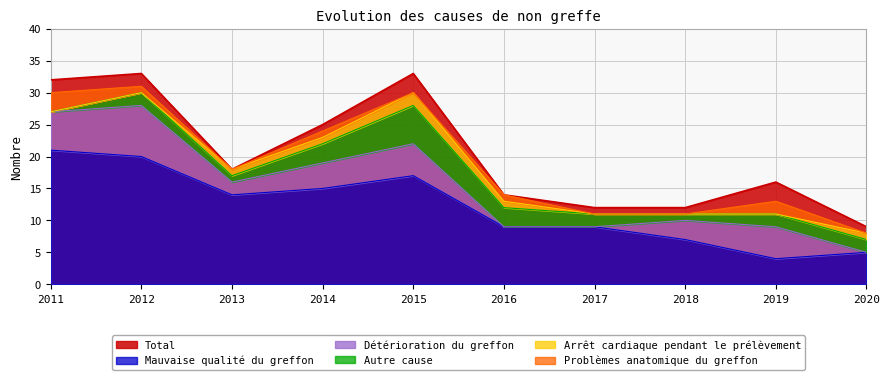

Which series has the largest total across all categories?

Total